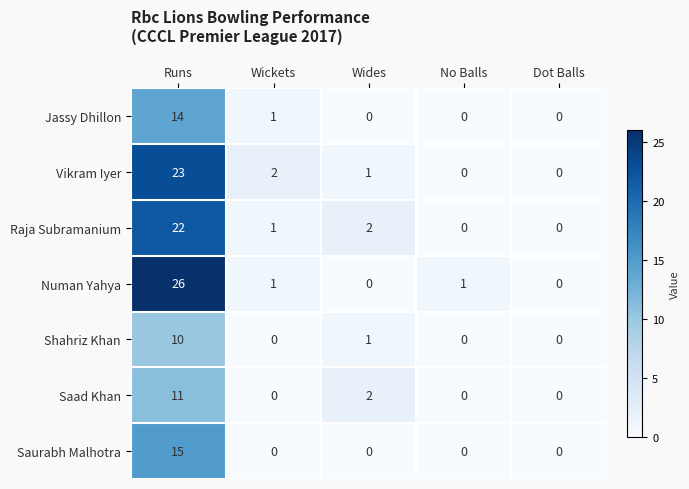

How many categories are shown in the chart?

5